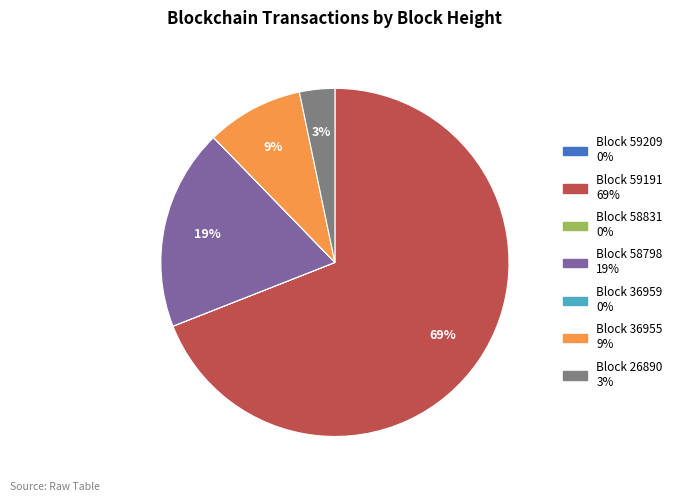

Does any single category account for the majority?

Yes